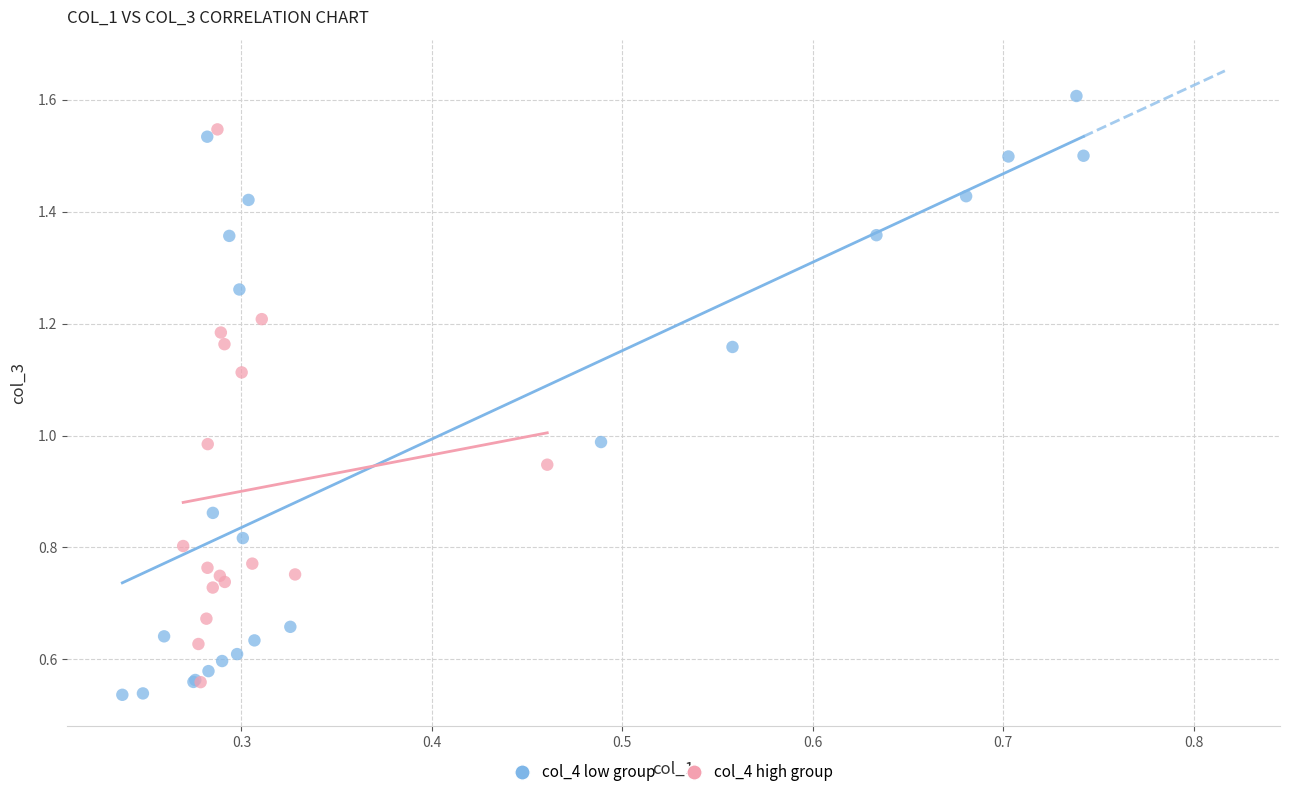

What are all the series names shown in the legend?

col_4 low group, col_4 high group